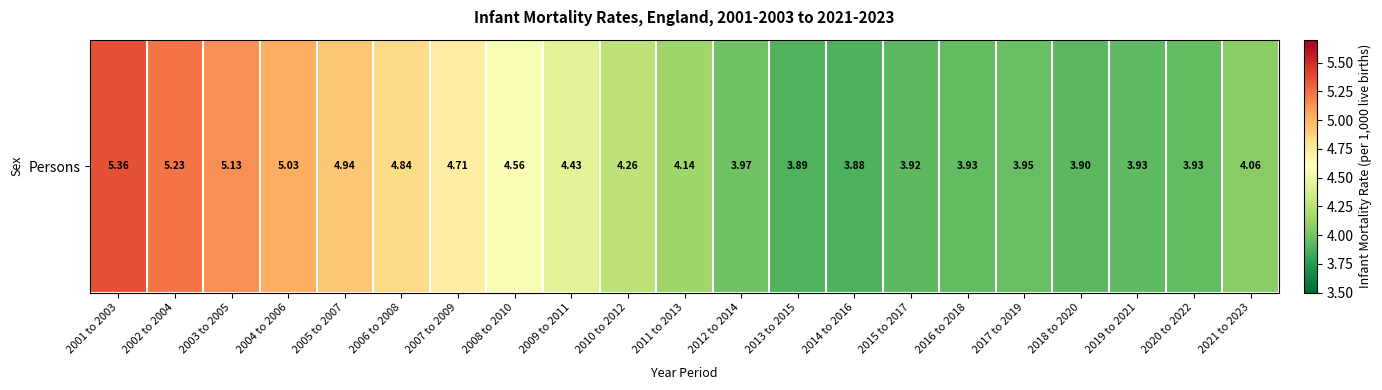

What is the minimum value shown in the chart?

3.9